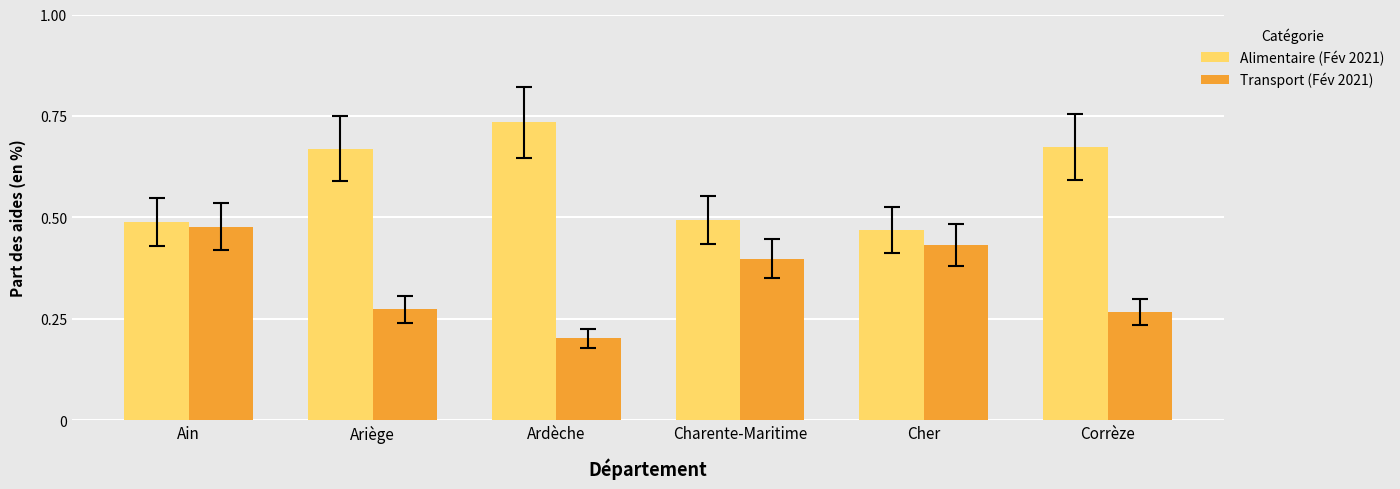

At which label does Transport (Fév 2021) reach its minimum?

Ardèche